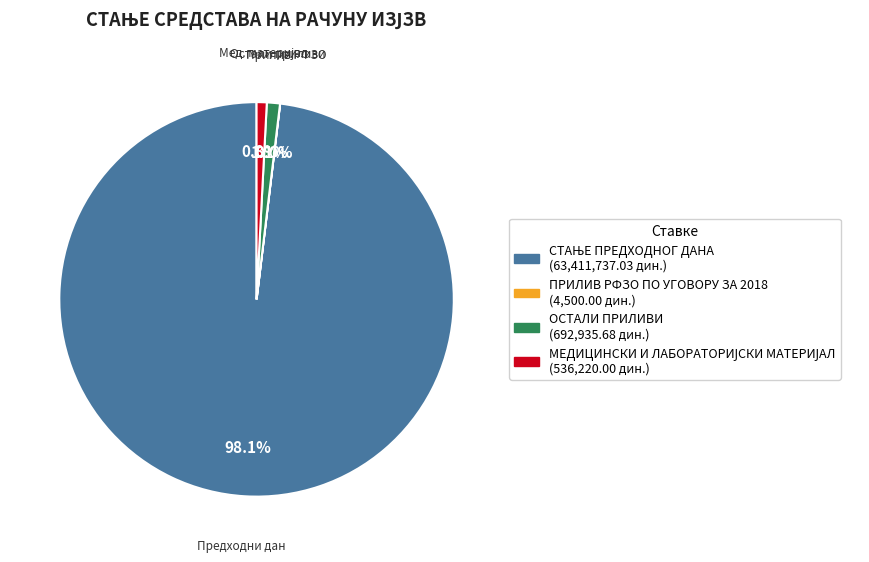

Is there any slice that represents more than half of the pie?

Yes